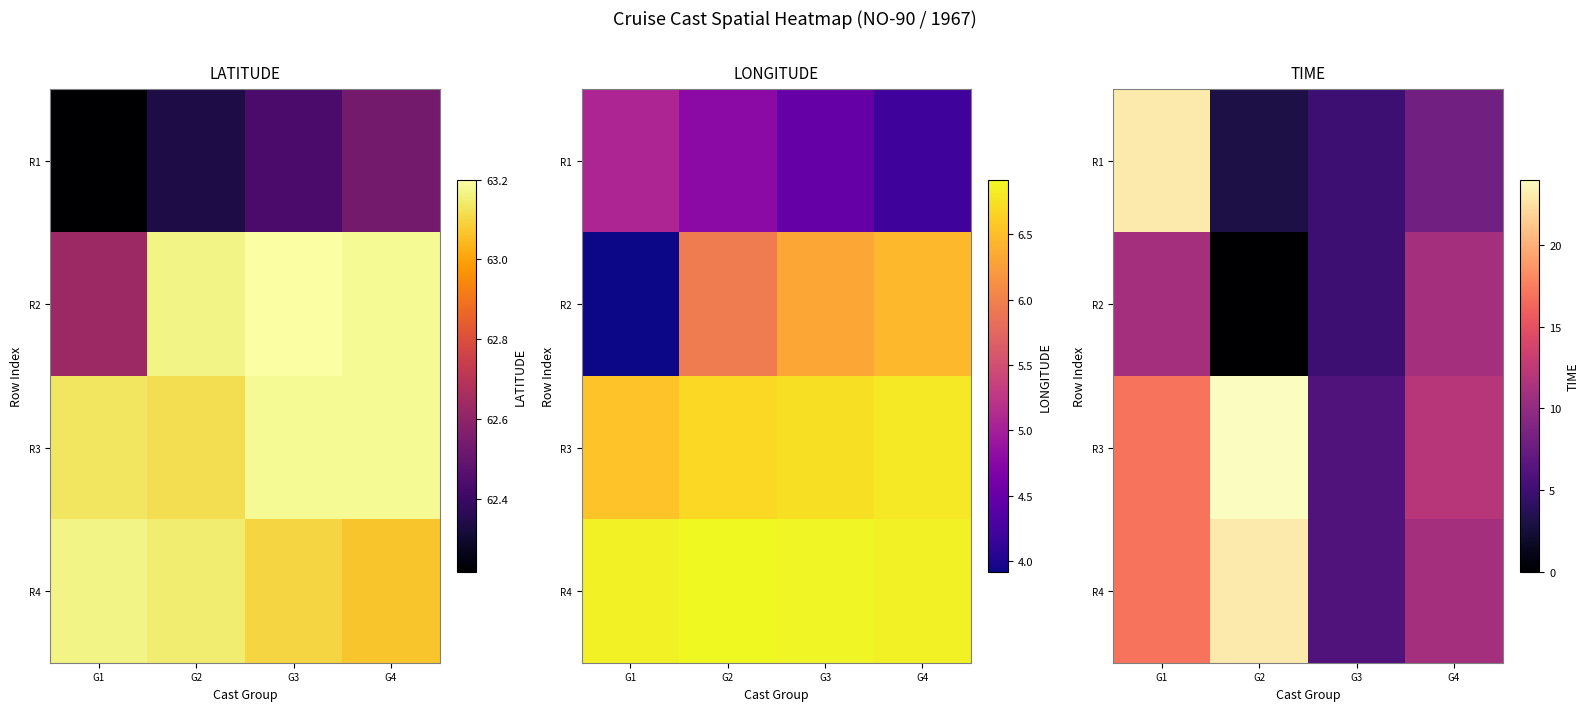

Is the value of R2 at G3 greater than the value of R3 at G4?

No